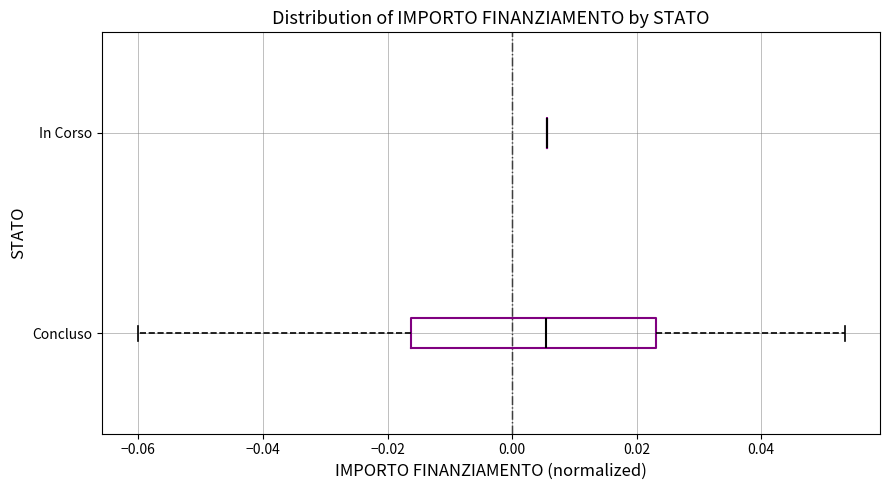

Reading bottom to top, read every box against the x-axis: the position of its median line, the range the box covers, and the ends of its whiskers. The values are not printed on the chart, so give them approximately, as read against the axis.

Concluso: median 0.006, box -0.016 to 0.024, whiskers -0.060 to 0.054
In Corso: box collapsed to a line at 0.006, whiskers 0.006 to 0.006